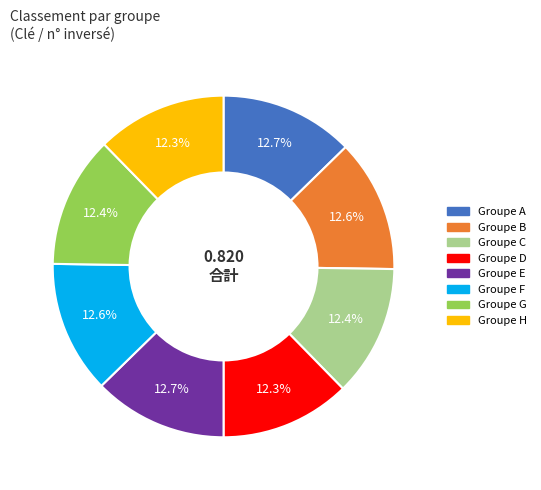

Is there any slice that represents more than half of the pie?

No